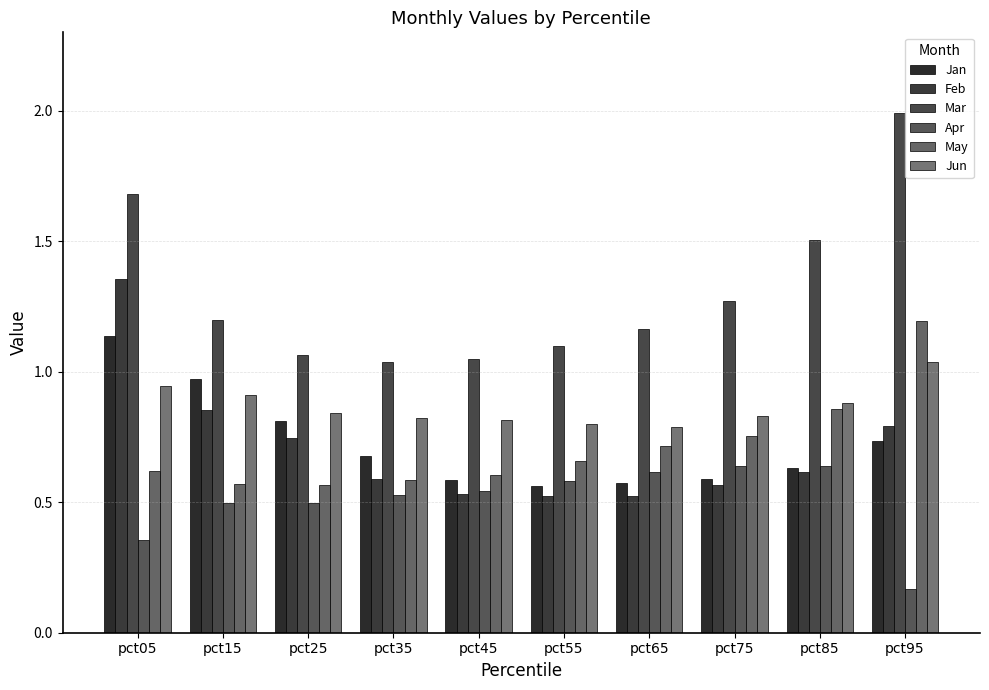

What is the value of the Jan bar at the 2nd from the left?

1.0